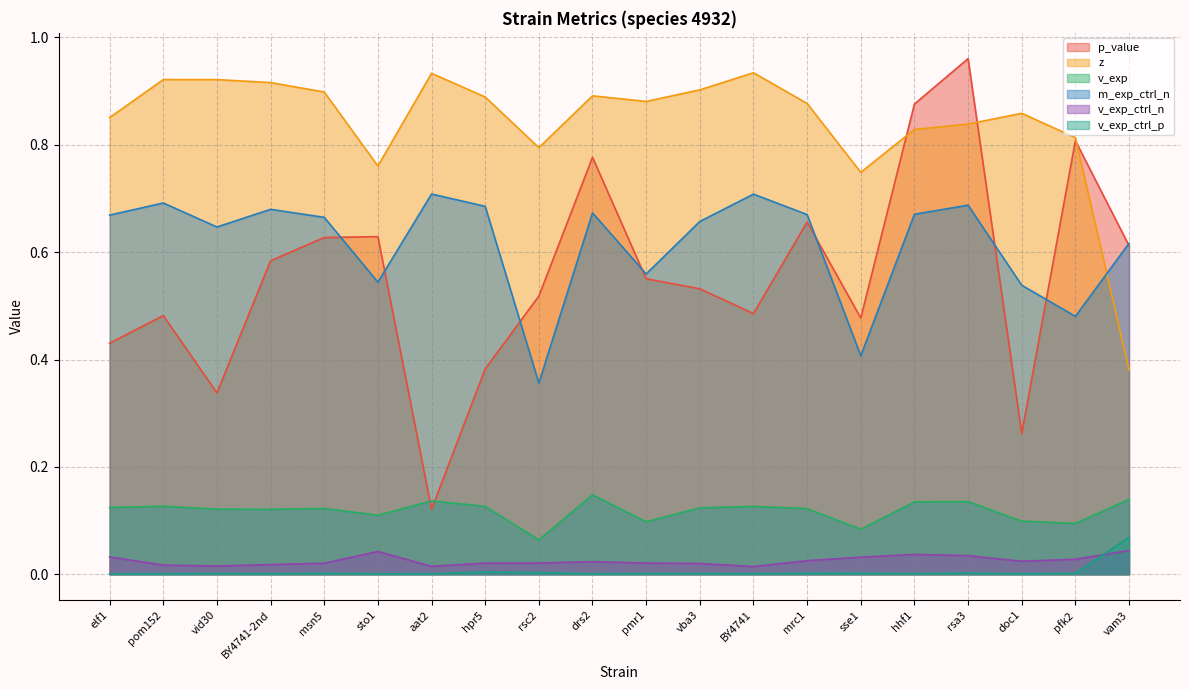

Which category has the highest value across all series?

rsa3